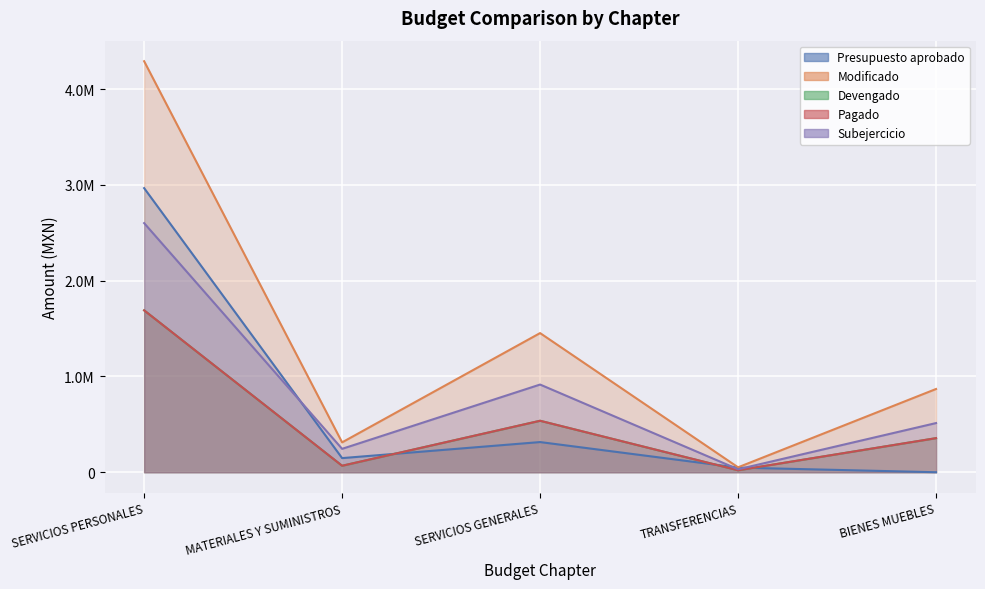

Which series has the largest total across all categories?

Modificado